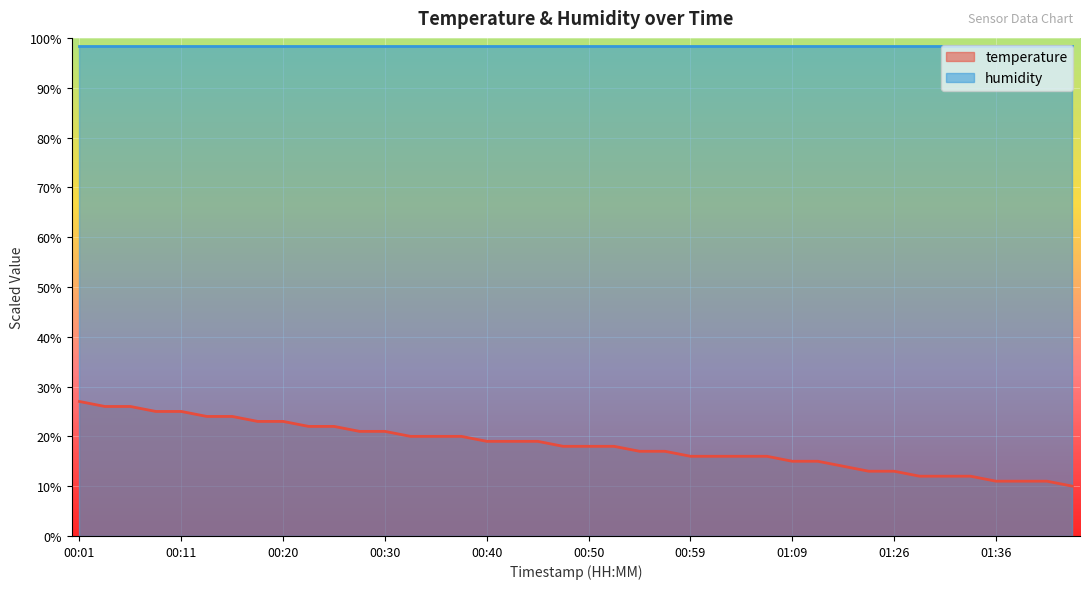

Reading left to right, list all the values displayed in this chart.

27.0	26.0	26.0	25.0	25.0	24.0	24.0	23.0	23.0	22.0	22.0	21.0	21.0	20.0	20.0	20.0	19.0	19.0	19.0	18.0	18.0	18.0	17.0	17.0	16.0	16.0	16.0	16.0	15.0	15.0	14.0	13.0	13.0	12.0	12.0	12.0	11.0	11.0	11.0	10.0